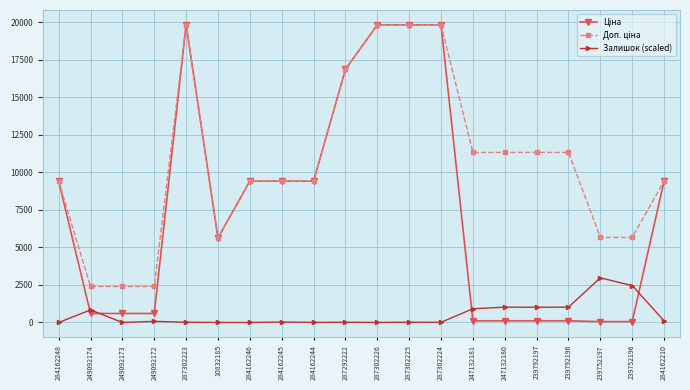

At which label does Залишок (scaled) first exceed 28?

249092174